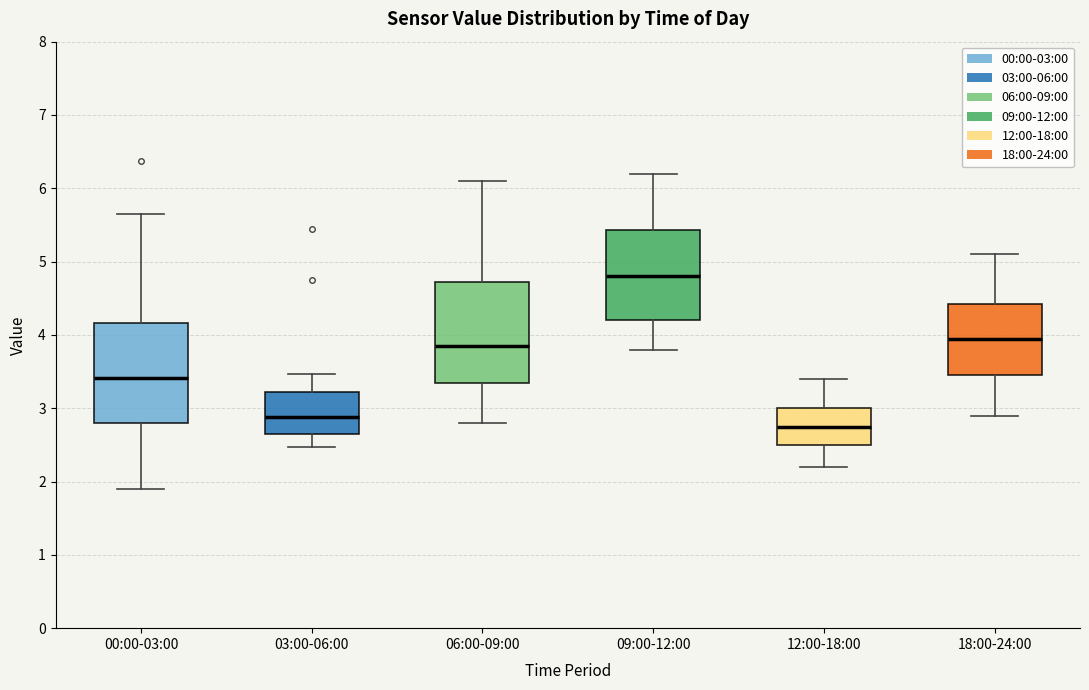

Which box's median line is the lowest?

12:00-18:00